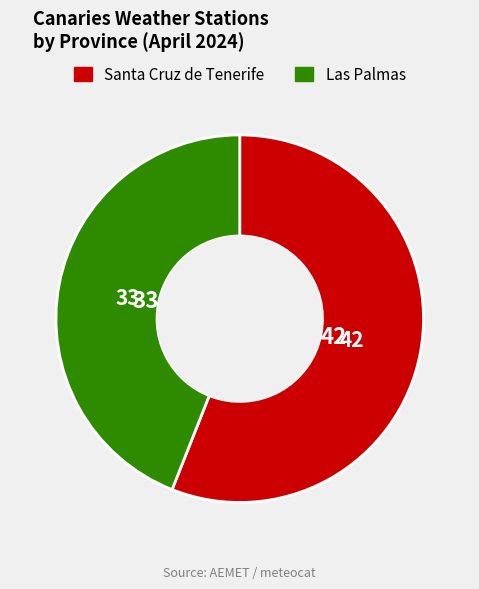

Is the sum of Santa Cruz de Tenerife and Las Palmas greater than half?

Yes